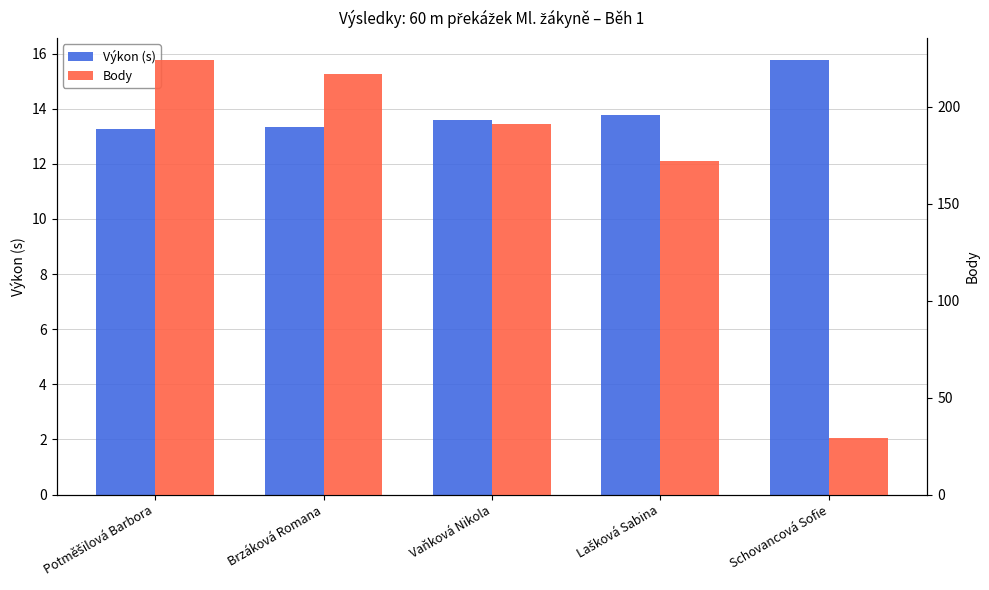

Which series has the largest total across all categories?

Body